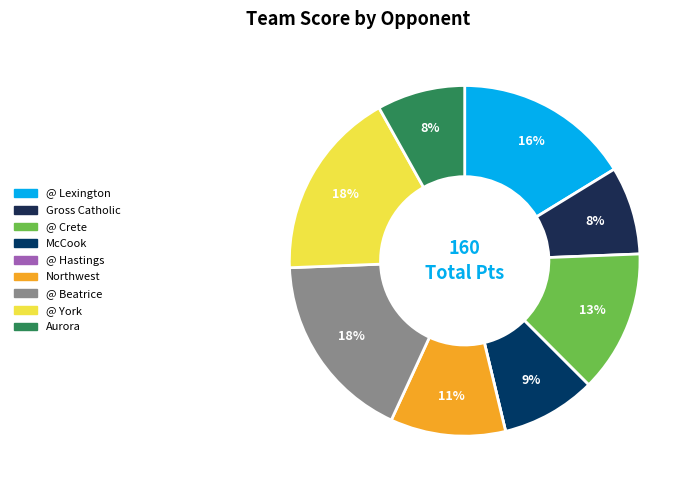

To the nearest percent, what percentage of the pie is Gross Catholic?

8%